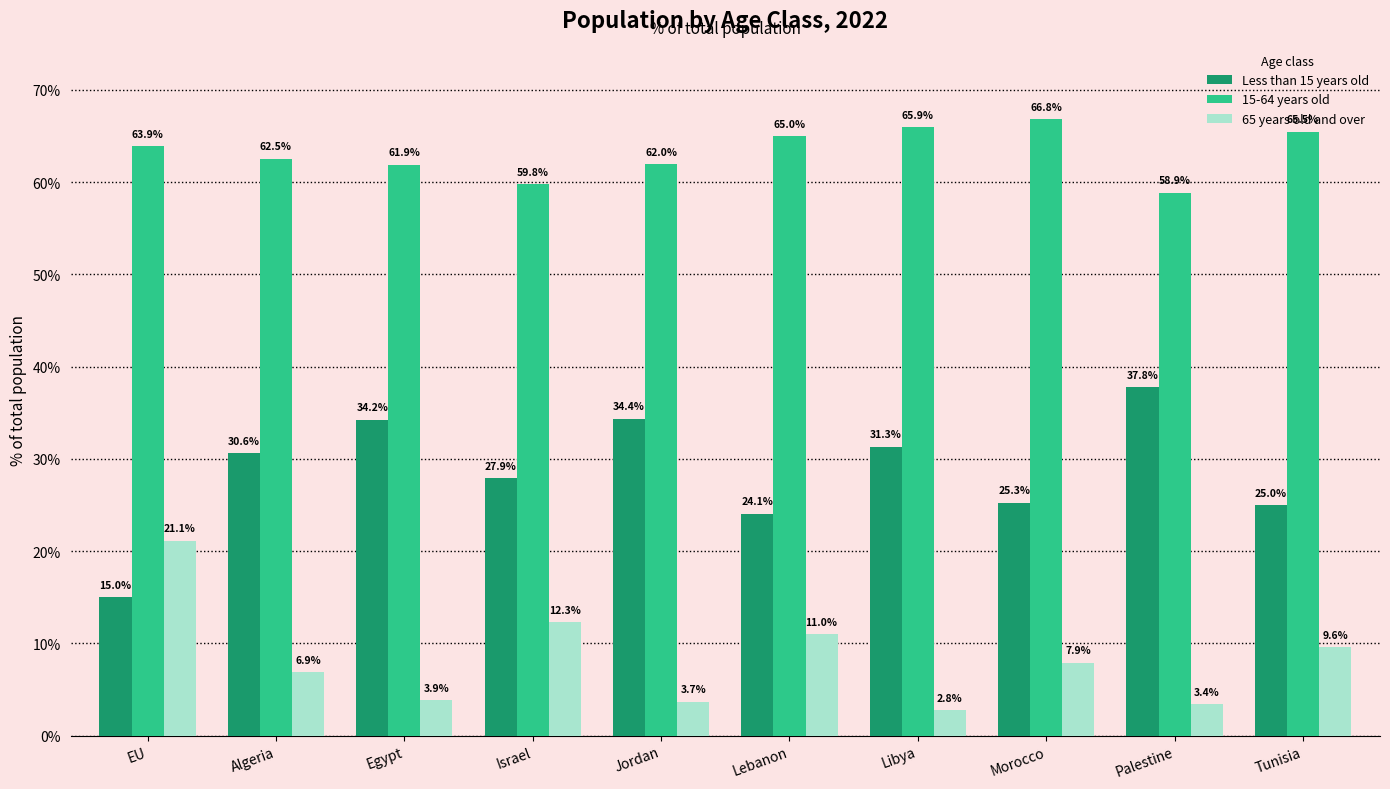

How many groups of bars are there?

10